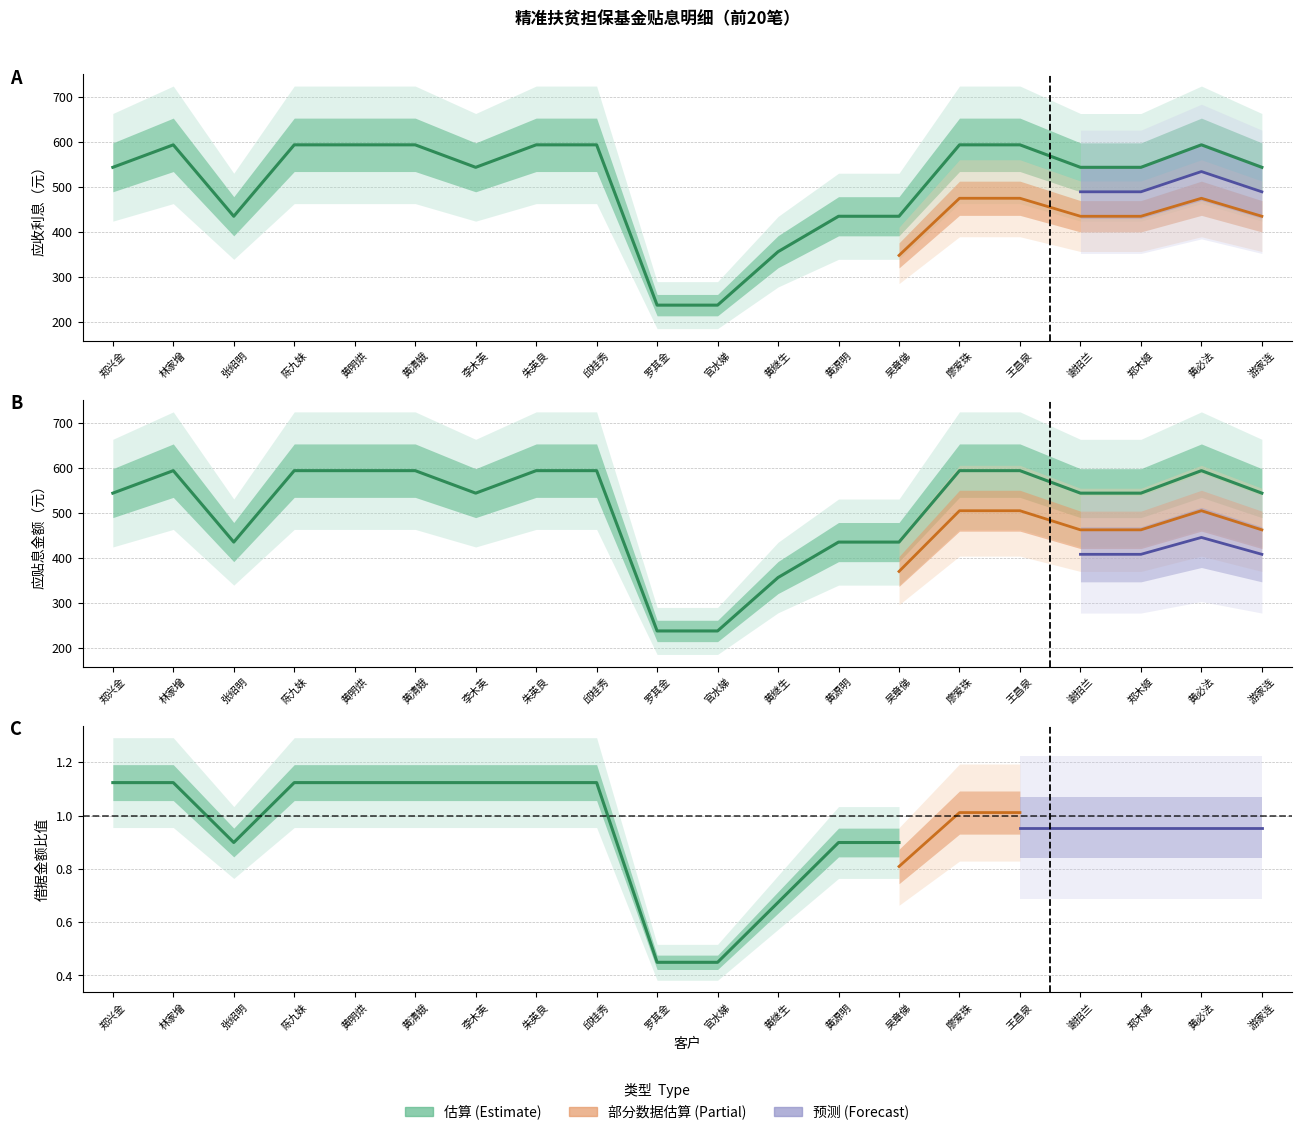

Reading left to right, what are all the values shown in this chart?

应收利息: 郑兴金=543.8	林家增=593.8	张绍明=435.0	陈九妹=593.8	黄明烘=593.8	黄清娥=593.8	李木英=543.8	朱英良=593.8	邱桂秀=593.8	罗其金=237.5	官水娣=237.5	黄继生=356.2	黄源明=435.0	吴章俤=435.0	廖爱珠=593.8	王昌泉=593.8	谢招兰=543.8	郑木姬=543.8	黄必法=593.8	游家连=543.8
应贴息金额: 郑兴金=543.8	林家增=593.8	张绍明=435.0	陈九妹=593.8	黄明烘=593.8	黄清娥=593.8	李木英=543.8	朱英良=593.8	邱桂秀=593.8	罗其金=237.5	官水娣=237.5	黄继生=356.2	黄源明=435.0	吴章俤=435.0	廖爱珠=593.8	王昌泉=593.8	谢招兰=543.8	郑木姬=543.8	黄必法=593.8	游家连=543.8